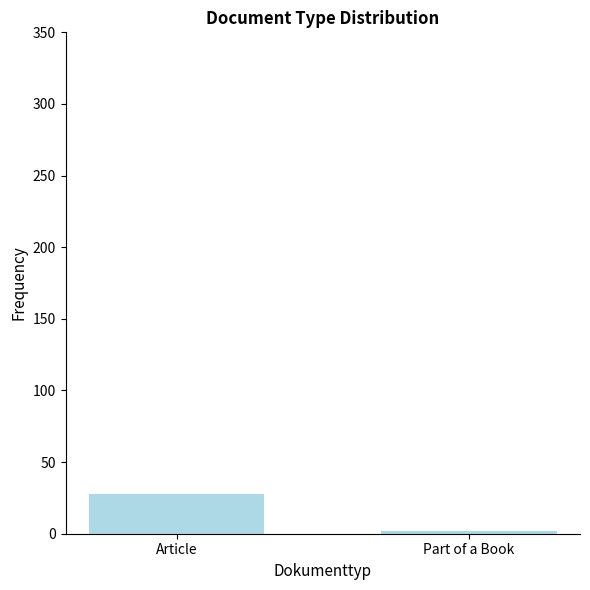

Which category has the highest value across all series?

Article